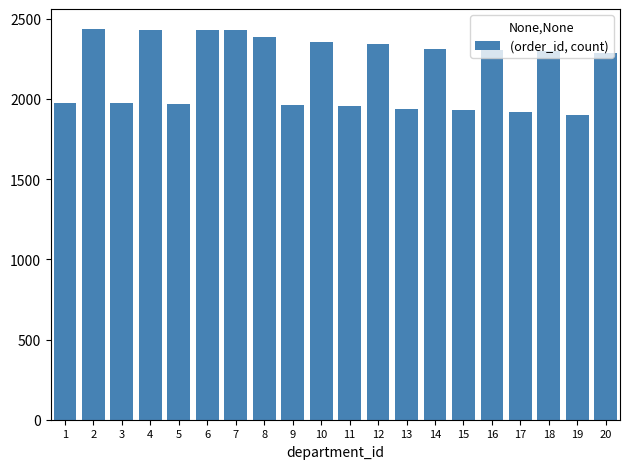

What is the maximum value shown in the chart?

2439